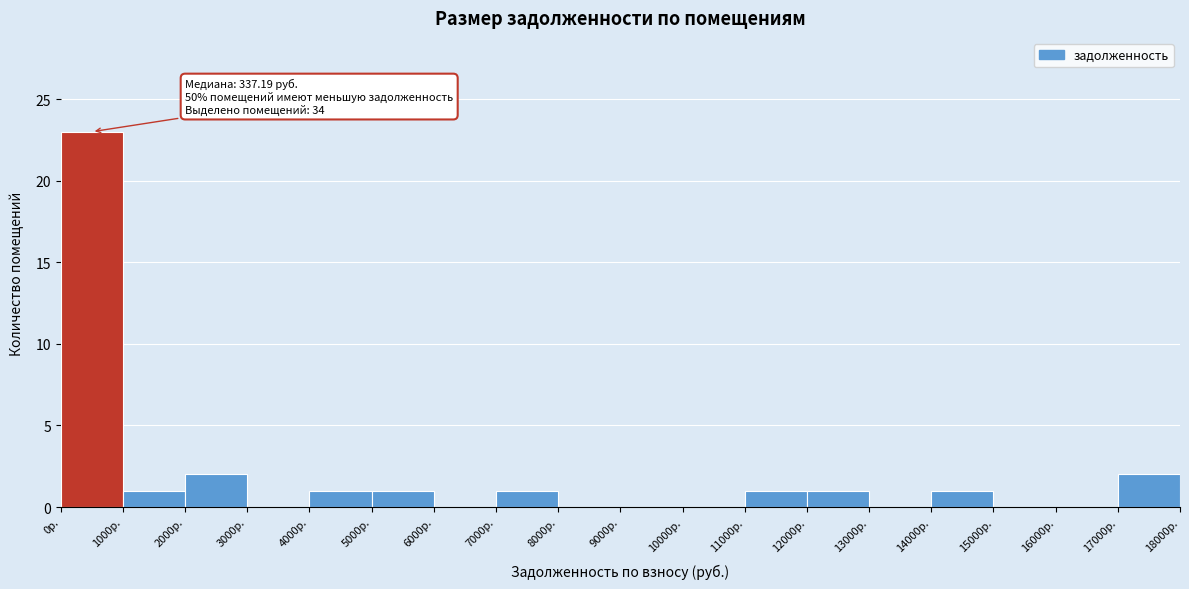

Over which range of the x-axis is the bar tallest?

0 to 1000